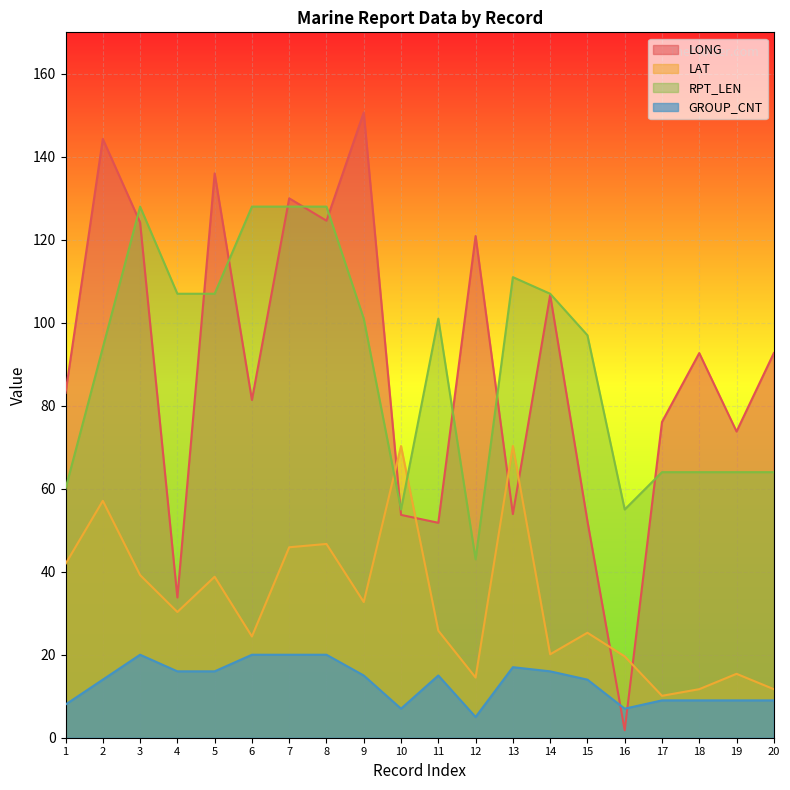

How many categories are shown in the chart?

20